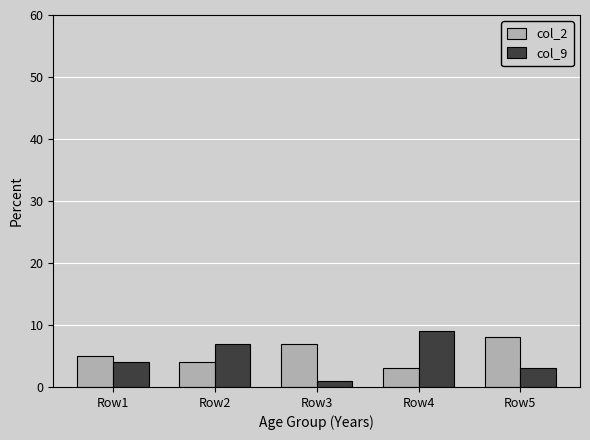

What is the sum of all col_2 values?

27